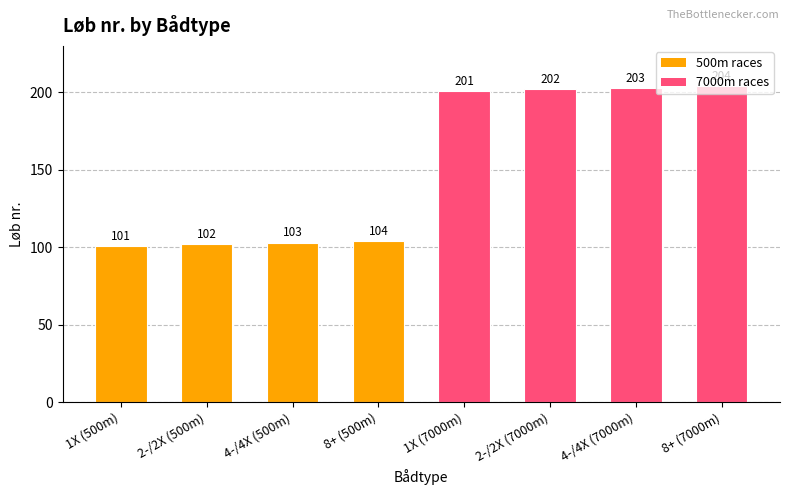

What position from the left is 2-/2X (7000m)?

6